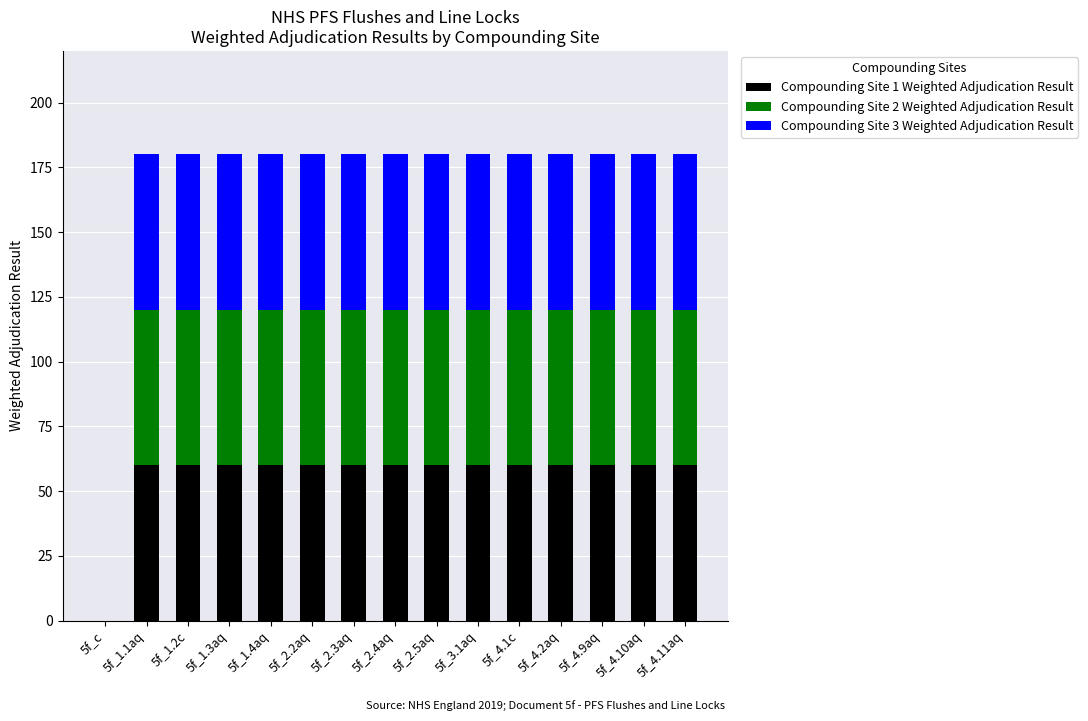

What is the total value across all series at 5f_2.4aq?

180